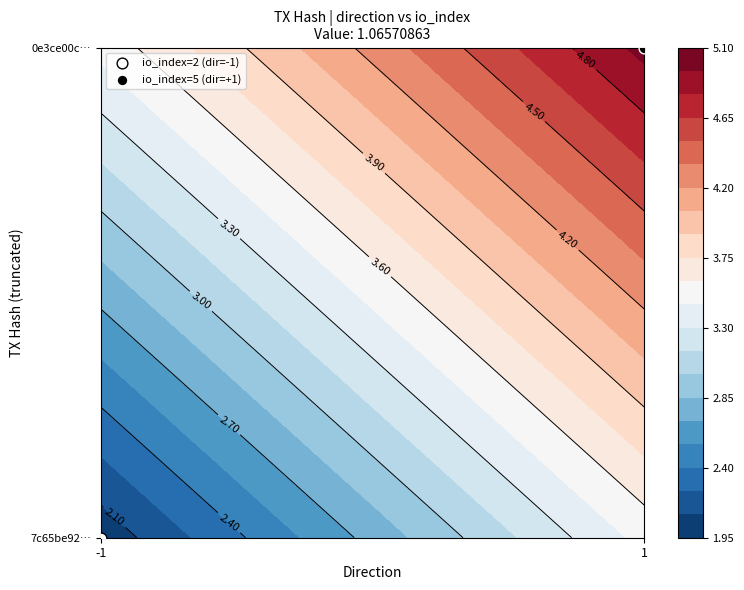

Where is 7c65be926b7e78ba278d5a33a4ab1174d909cb4 nearest to the value 0?

direction